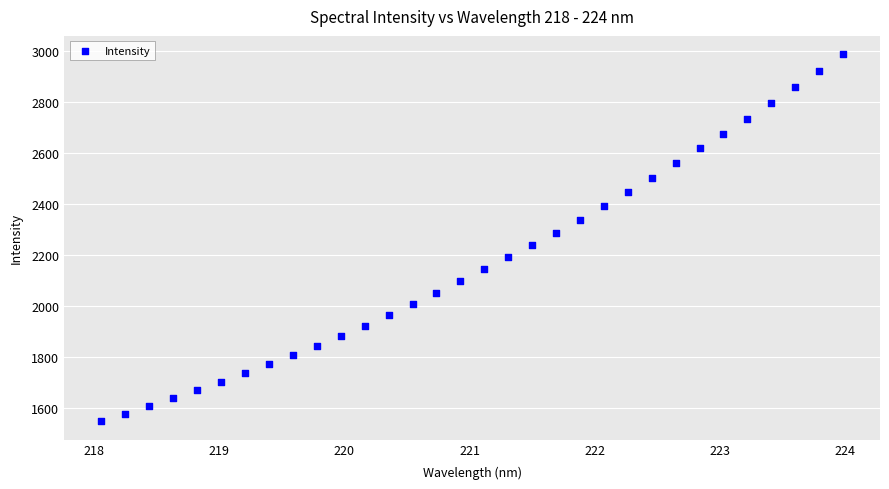

What is the range of Y values (max minus min)?

1440.3